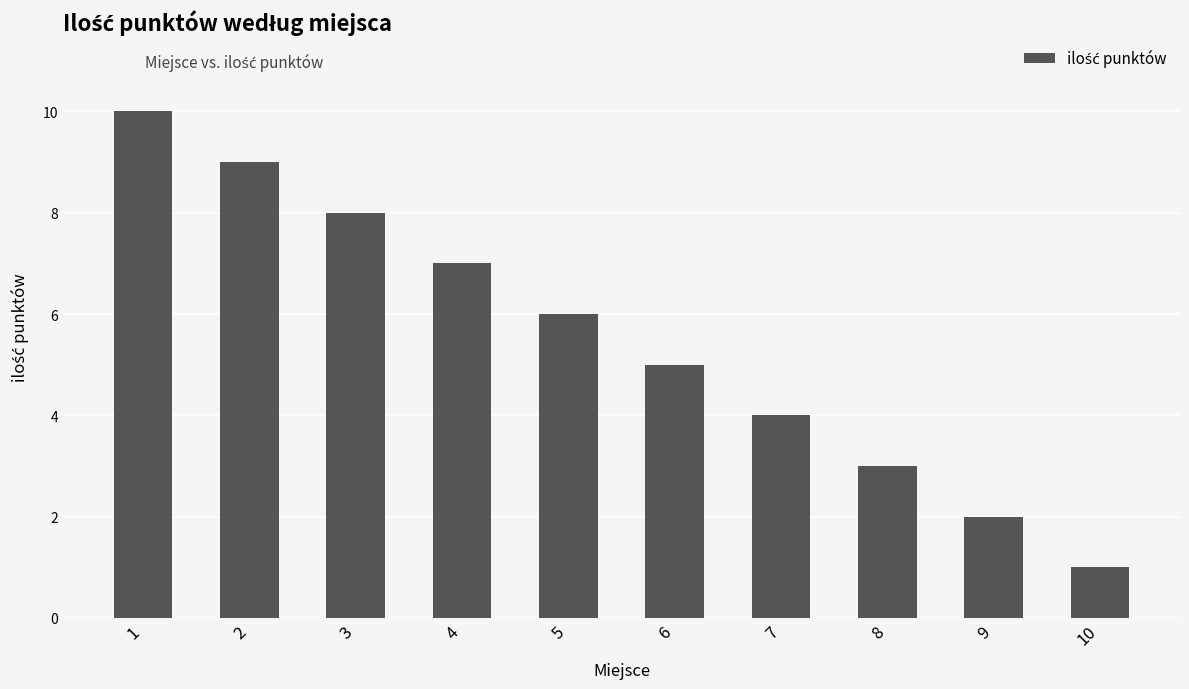

What is the difference between the maximum and minimum values?

9